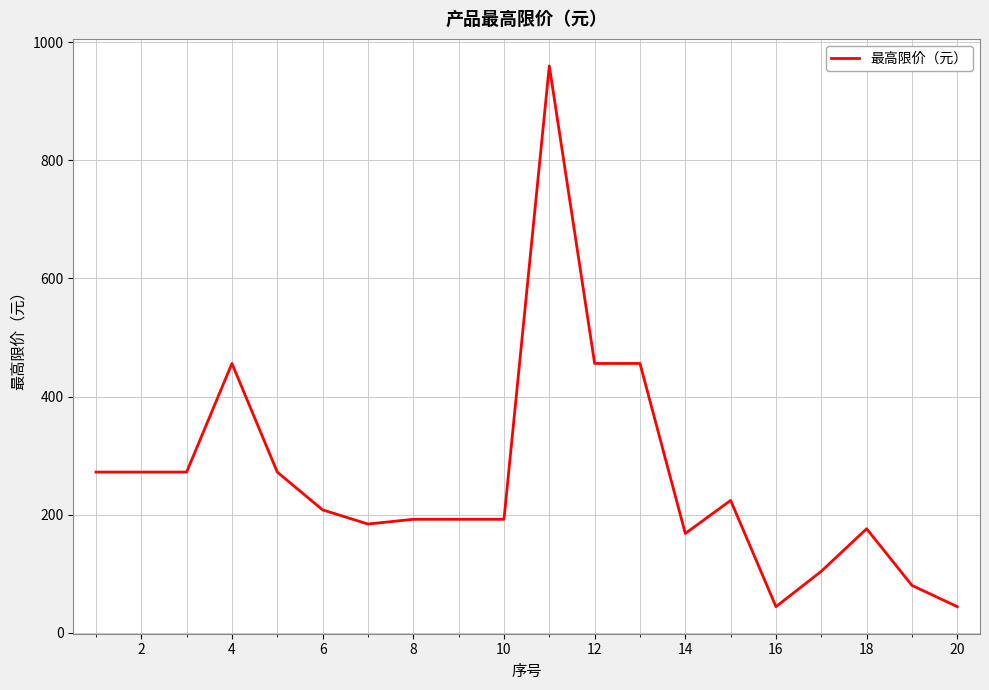

What is the smallest value displayed?

44